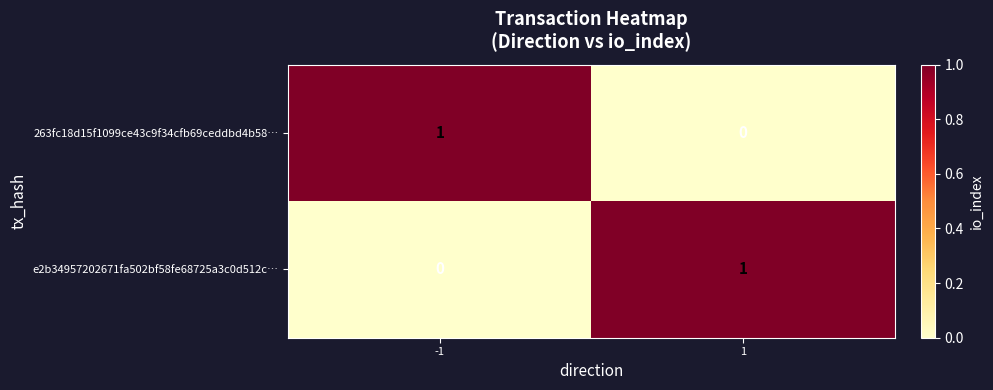

What is the spread (max minus min) of values at -1?

1